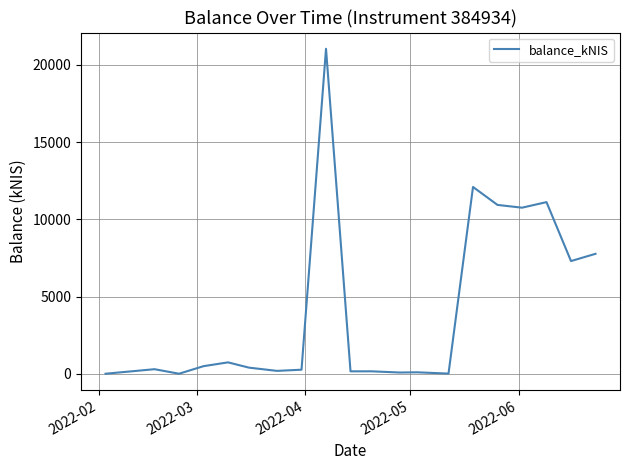

True or false: the data has more than 1 interior local peaks.

True